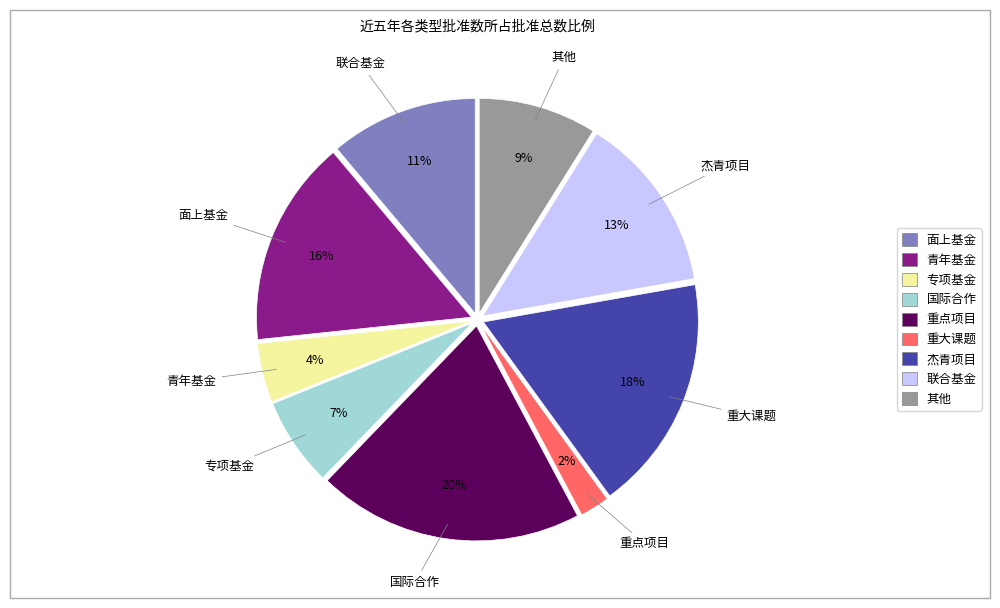

How many slices are in this pie chart?

9